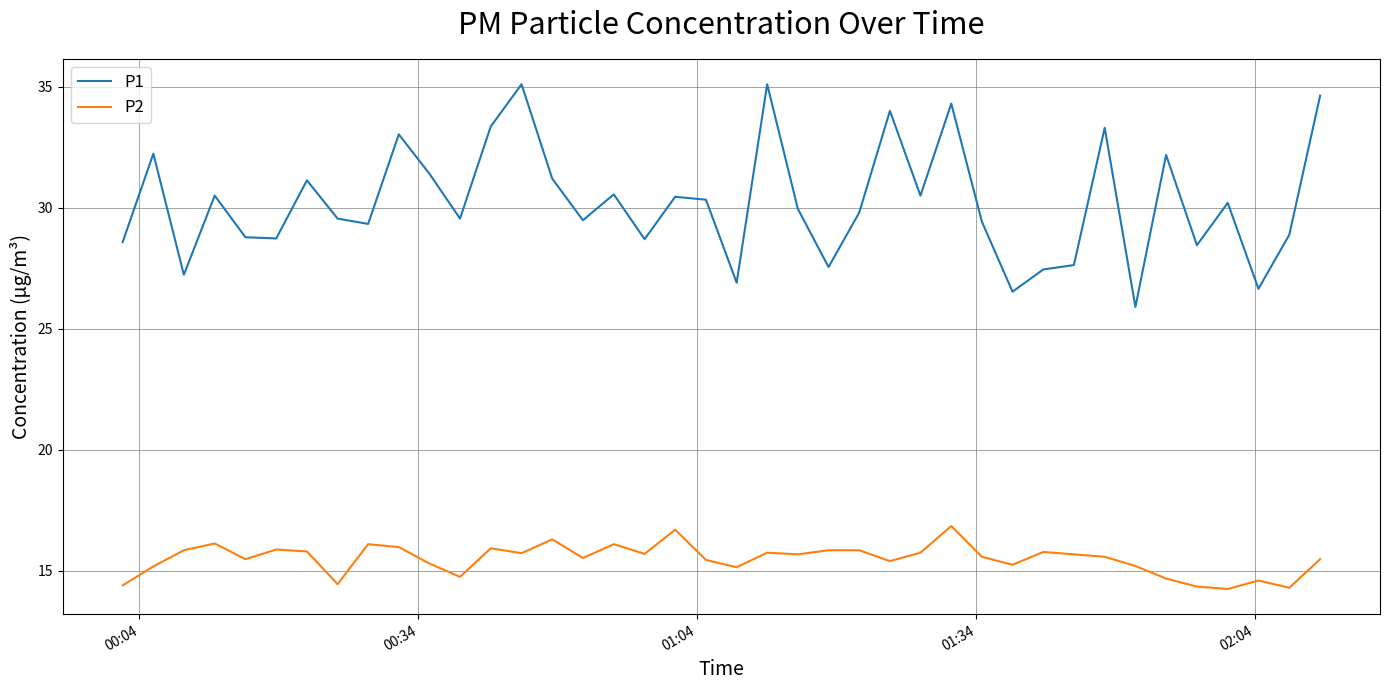

What is the sum of all P2 values?

619.8